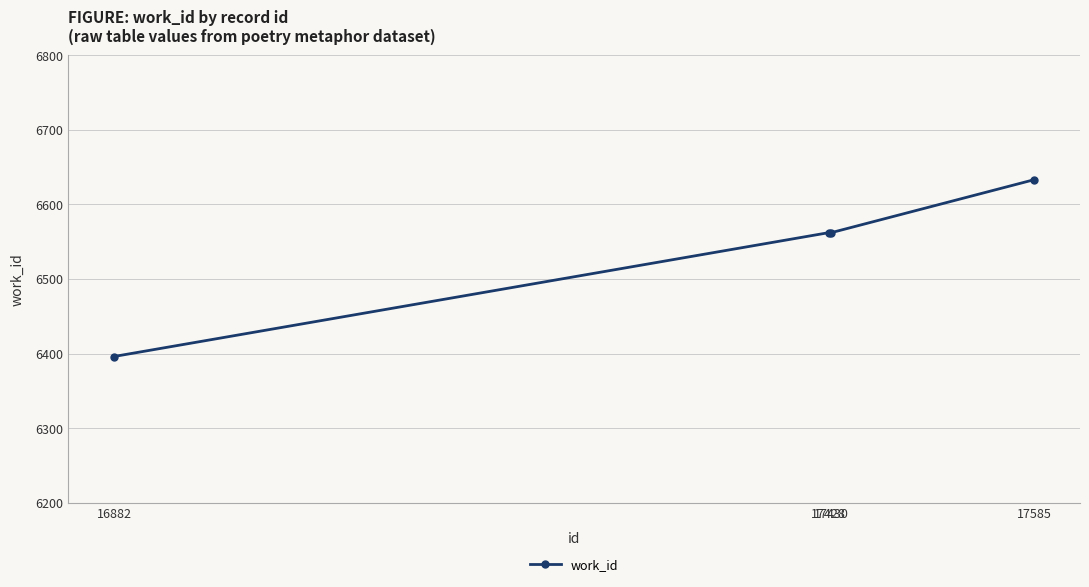

Which label corresponds to the largest value in the chart?

17585